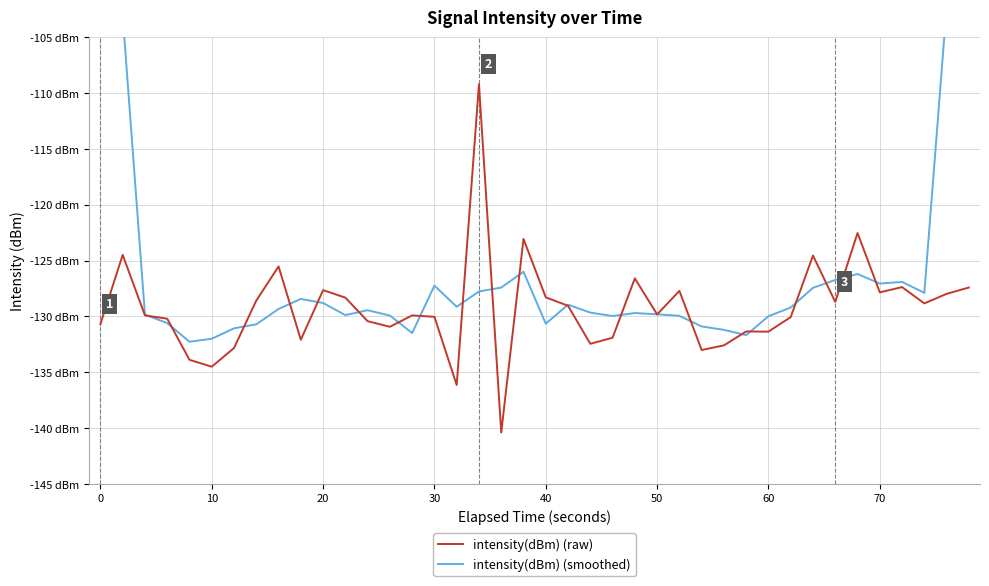

What are all the series names shown in the legend?

intensity(dBm) (raw), intensity(dBm) (smoothed)